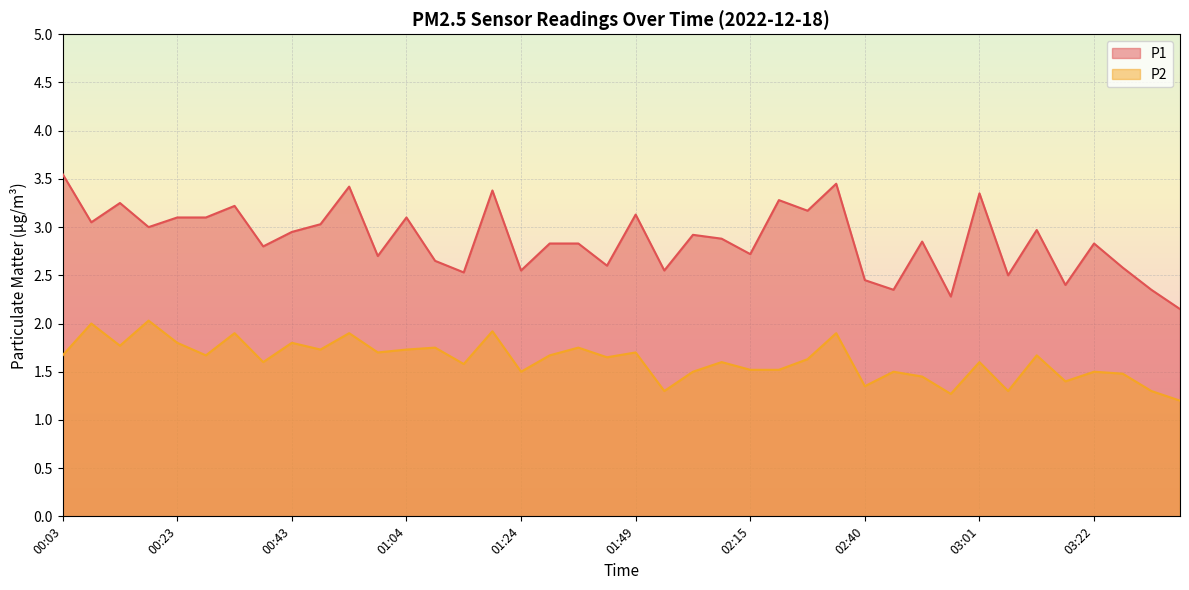

What is the minimum value for P1?

2.1